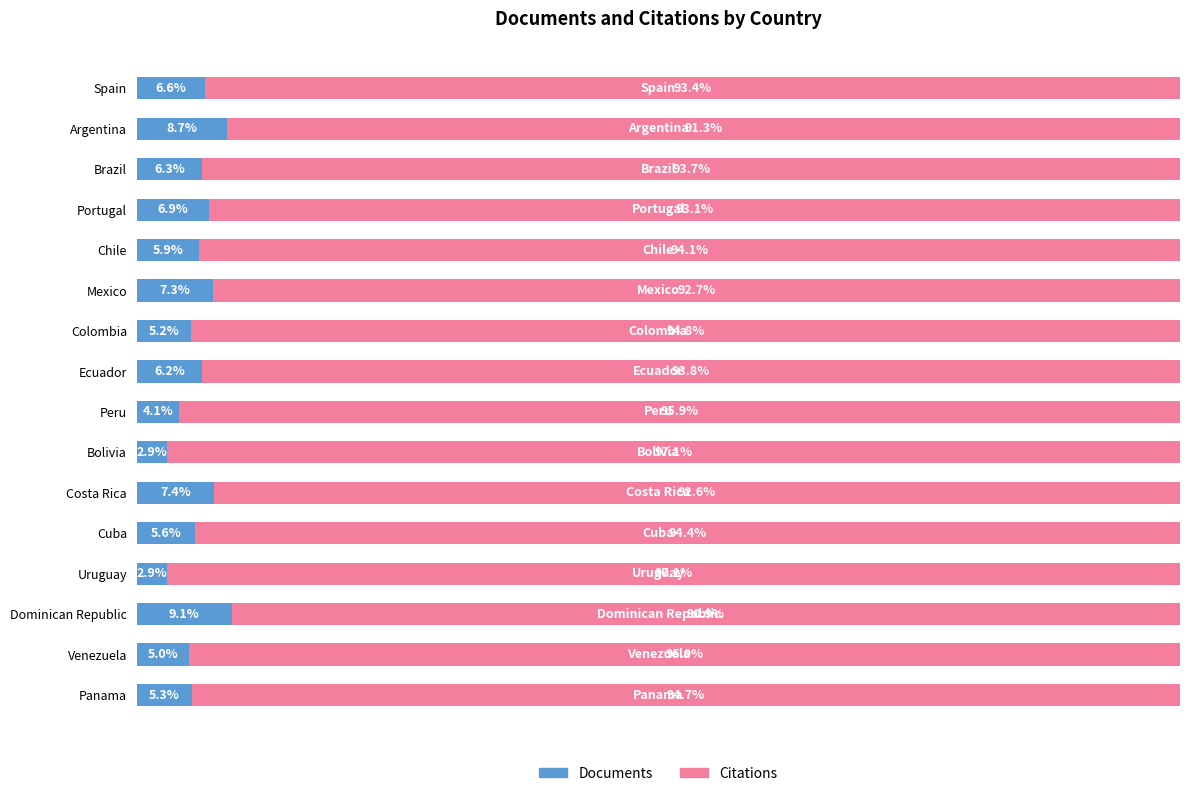

At which label is Documents closest to 5?

Venezuela